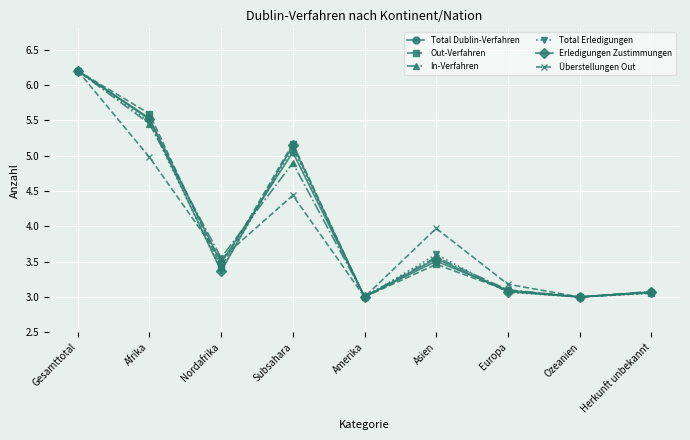

What position from the left is Ozeanien?

8